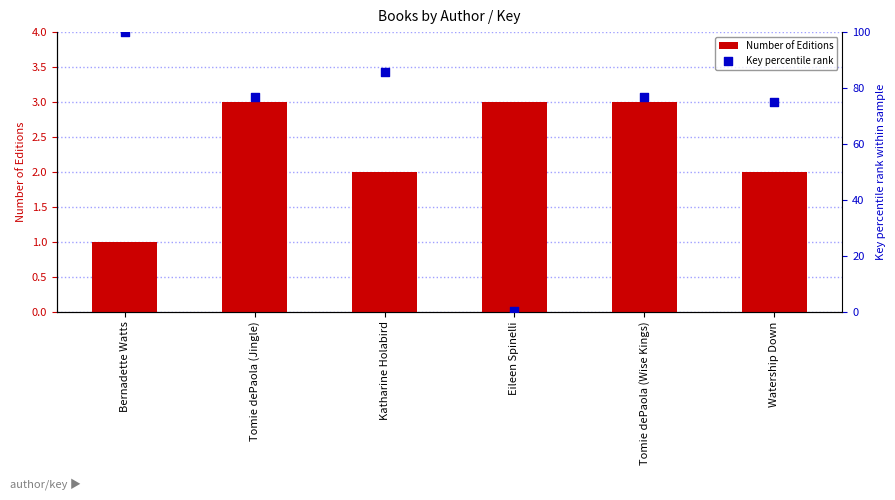

What is the total value across all series at Tomie dePaola (Jingle)?

79.8